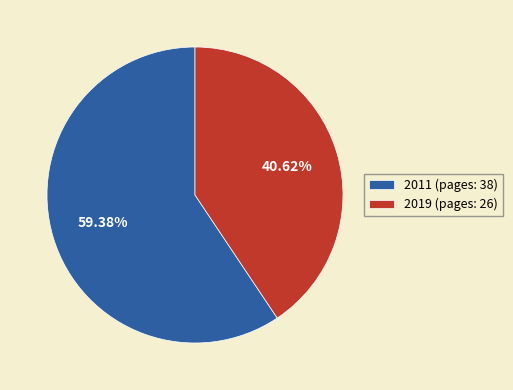

What is the ratio of the value at 2019 to the value at 2011?

0.7